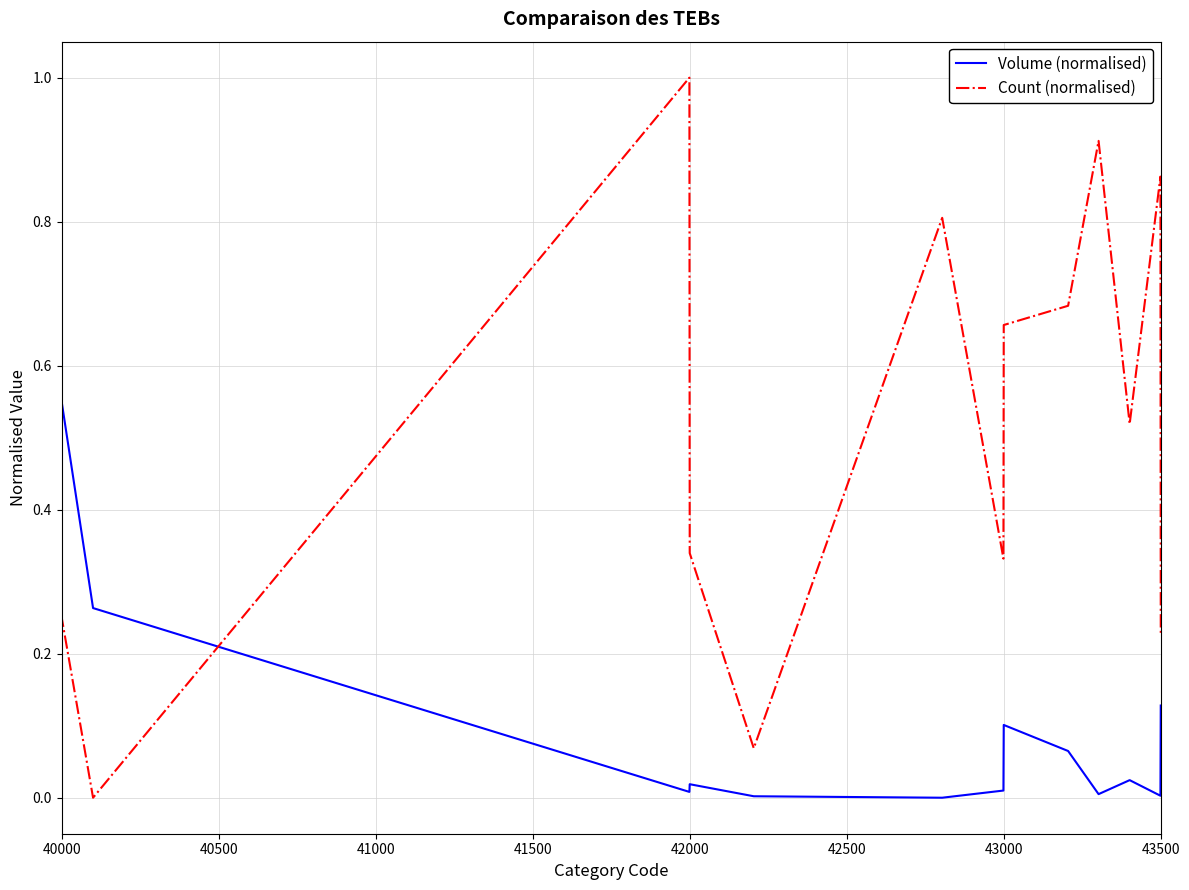

What is the maximum value for Count (normalised)?

1.0